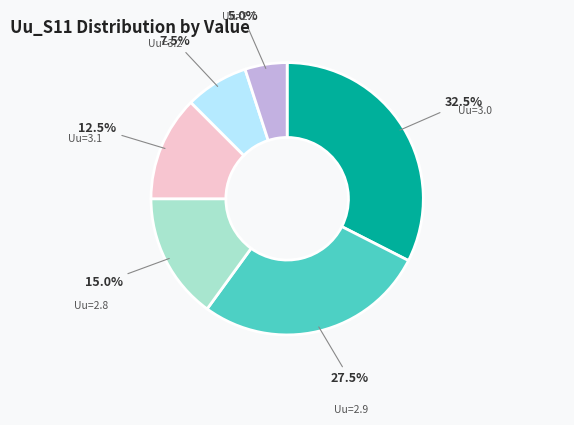

Is there any slice that represents more than half of the pie?

No